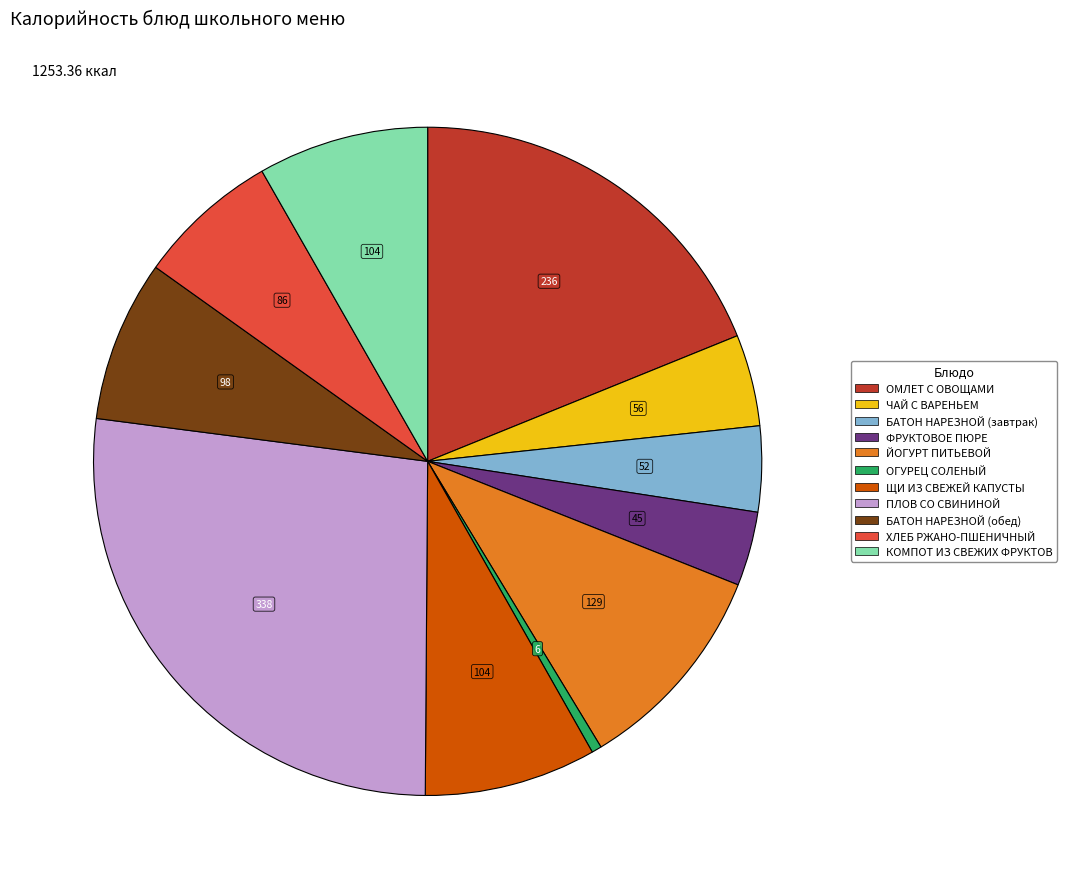

Is the sum of ЩИ ИЗ СВЕЖЕЙ КАПУСТЫ and ОМЛЕТ С ОВОЩАМИ greater than half?

No